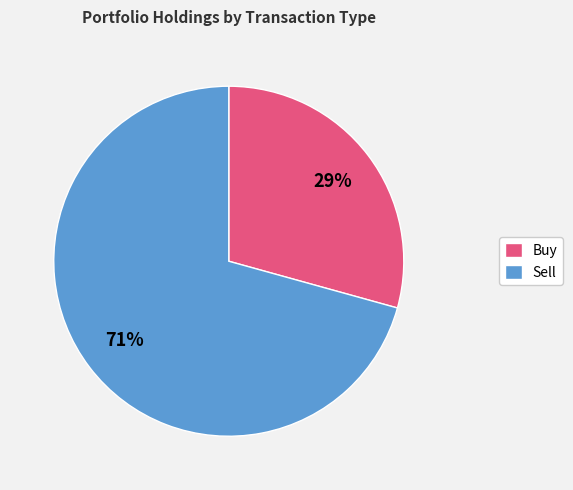

Is the sum of Sell and Buy greater than half?

Yes